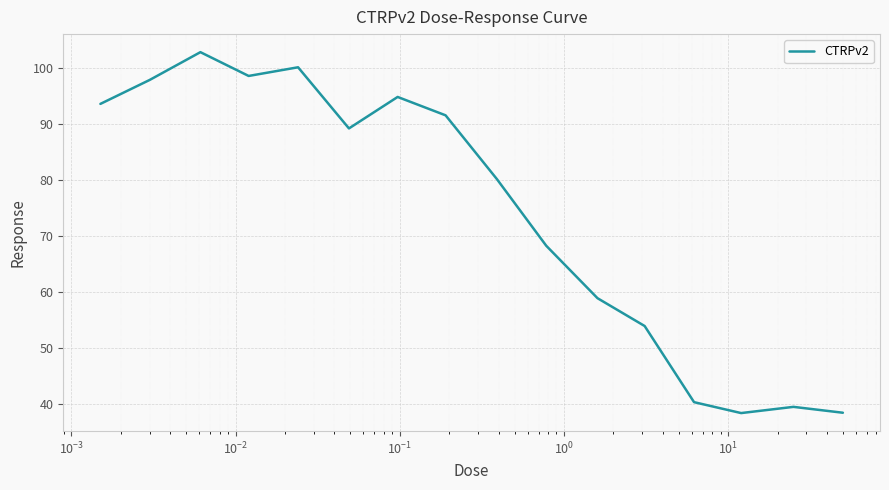

What is the greatest value displayed?

102.9